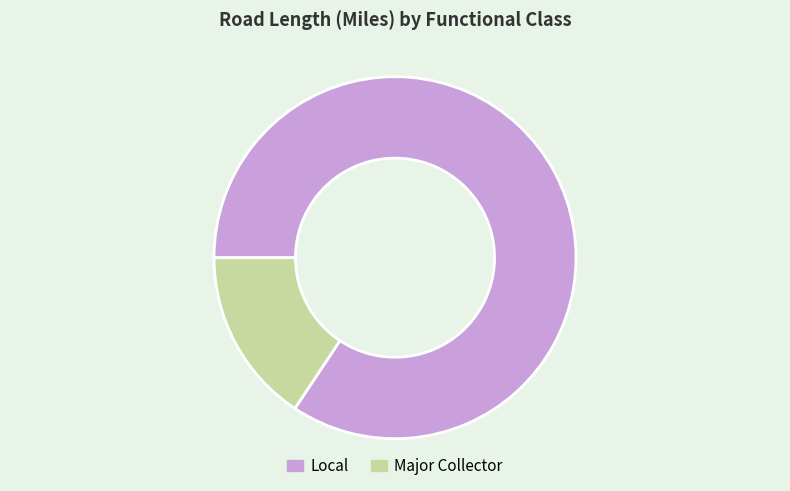

Does Major Collector account for over 50% of the chart?

No